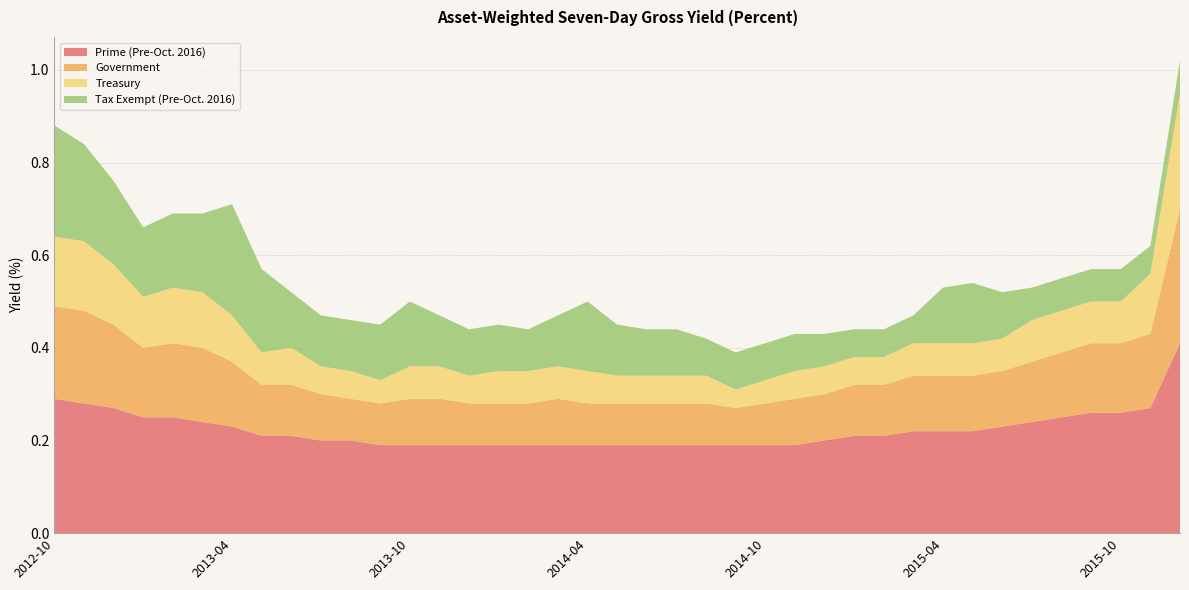

Reading left to right, extract all data points from this chart.

Prime (Pre-Oct. 2016): 0.3	0.3	0.3	0.2	0.2	0.2	0.2	0.2	0.2	0.2	0.2	0.2	0.2	0.2	0.2	0.2	0.2	0.2	0.2	0.2	0.2	0.2	0.2	0.2	0.2	0.2	0.2	0.2	0.2	0.2	0.2	0.2	0.2	0.2	0.2	0.3	0.3	0.3	0.4
Government: 0.2	0.2	0.2	0.1	0.2	0.2	0.1	0.1	0.1	0.1	0.1	0.1	0.1	0.1	0.1	0.1	0.1	0.1	0.1	0.1	0.1	0.1	0.1	0.1	0.1	0.1	0.1	0.1	0.1	0.1	0.1	0.1	0.1	0.1	0.1	0.1	0.1	0.2	0.3
Treasury: 0.1	0.1	0.1	0.1	0.1	0.1	0.1	0.1	0.1	0.1	0.1	0.1	0.1	0.1	0.1	0.1	0.1	0.1	0.1	0.1	0.1	0.1	0.1	0.0	0.1	0.1	0.1	0.1	0.1	0.1	0.1	0.1	0.1	0.1	0.1	0.1	0.1	0.1	0.2
Tax Exempt (Pre-Oct. 2016): 0.2	0.2	0.2	0.1	0.2	0.2	0.2	0.2	0.1	0.1	0.1	0.1	0.1	0.1	0.1	0.1	0.1	0.1	0.1	0.1	0.1	0.1	0.1	0.1	0.1	0.1	0.1	0.1	0.1	0.1	0.1	0.1	0.1	0.1	0.1	0.1	0.1	0.1	0.1